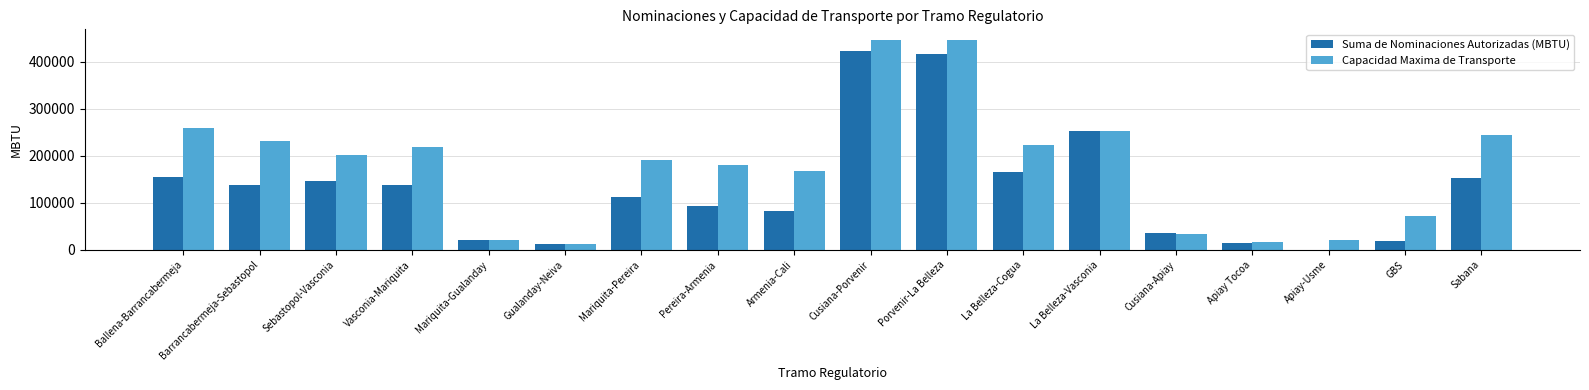

Between Gualanday-Neiva and GBS, which series saw the biggest shift?

Capacidad Maxima de Transporte